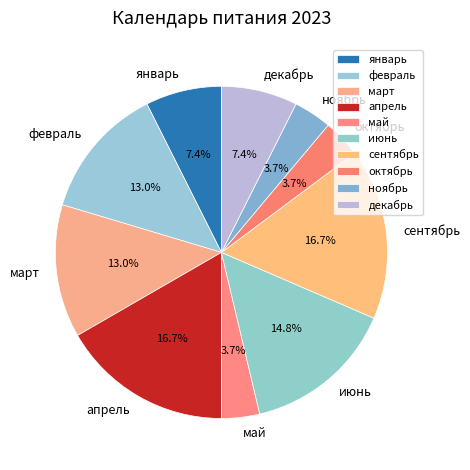

Count the number of slices in the pie.

10